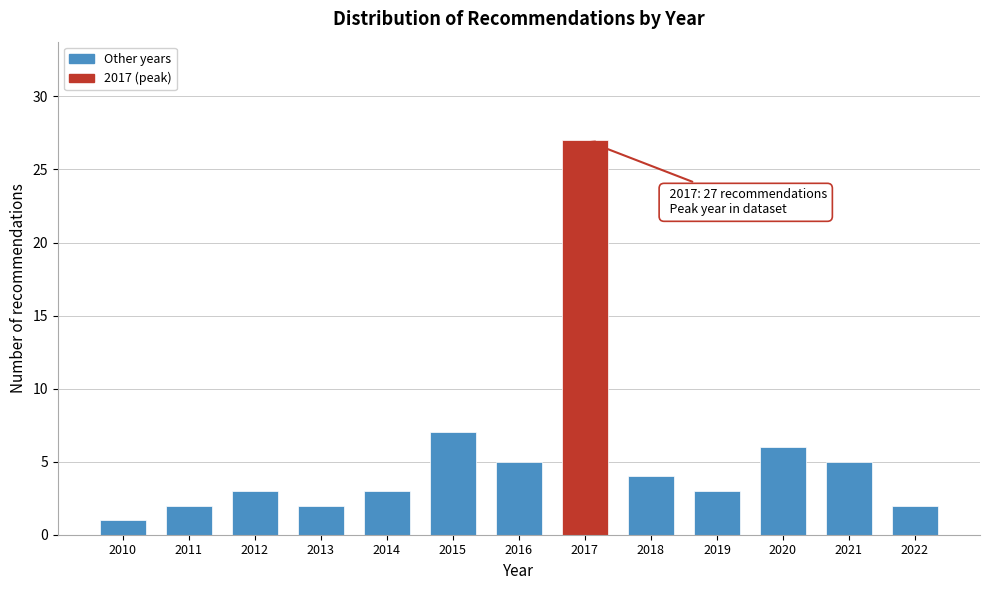

Reading right to left, extract all data points from this chart.

2	5	6	3	4	27	5	7	3	2	3	2	1